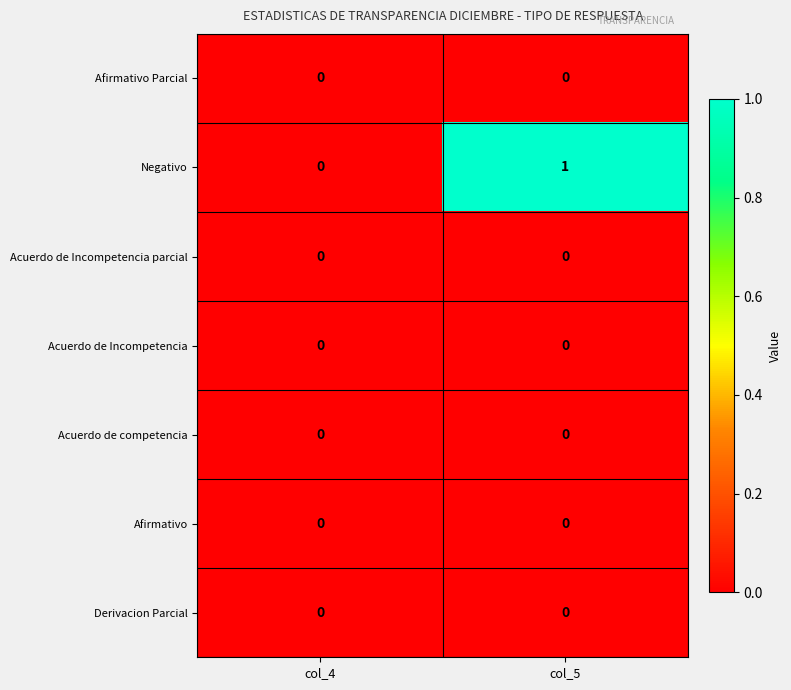

The Afirmativo series shows 0 at col_5. True or false?

True